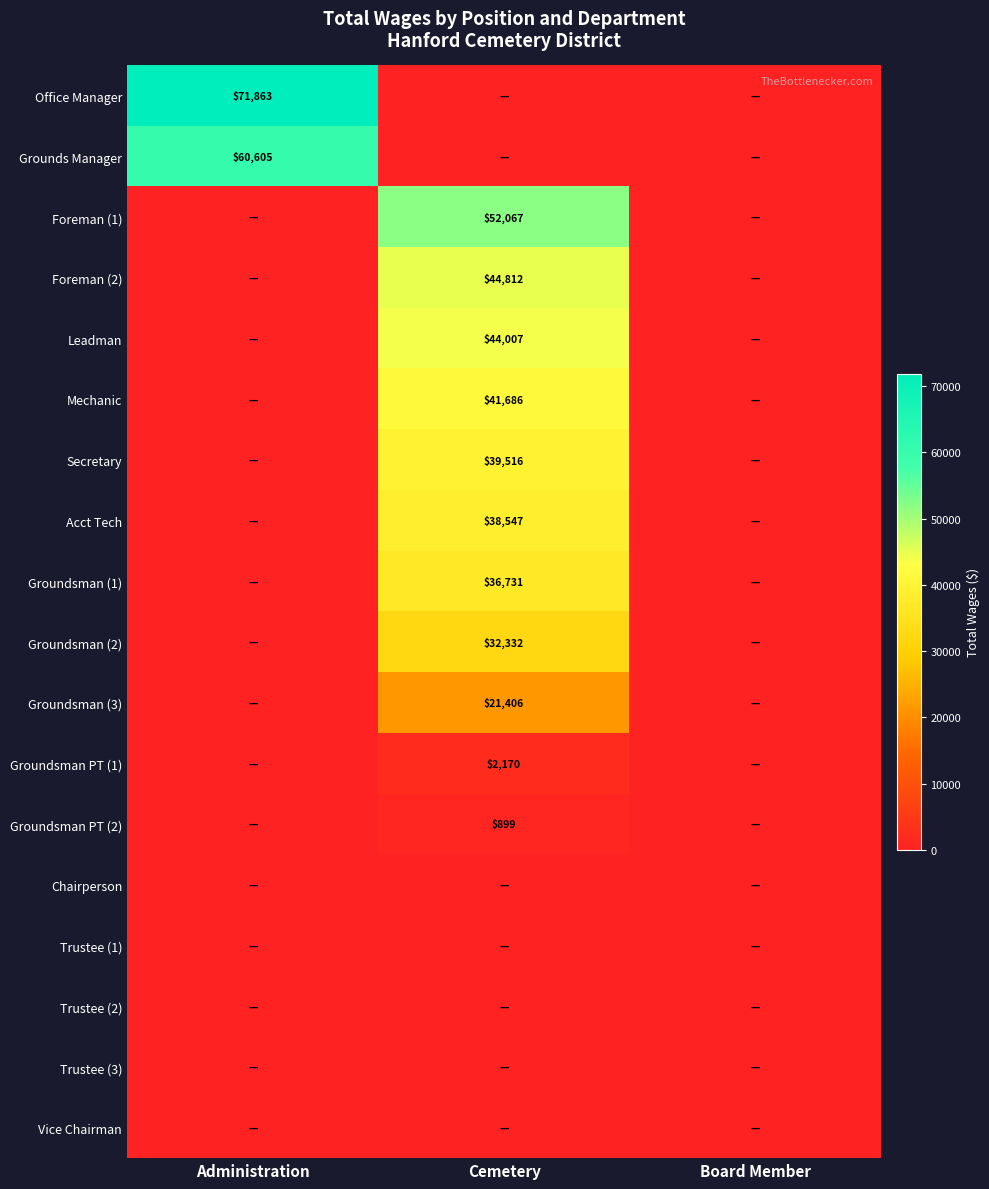

At which label is Groundsman PT (1) closest to 1085?

Administration